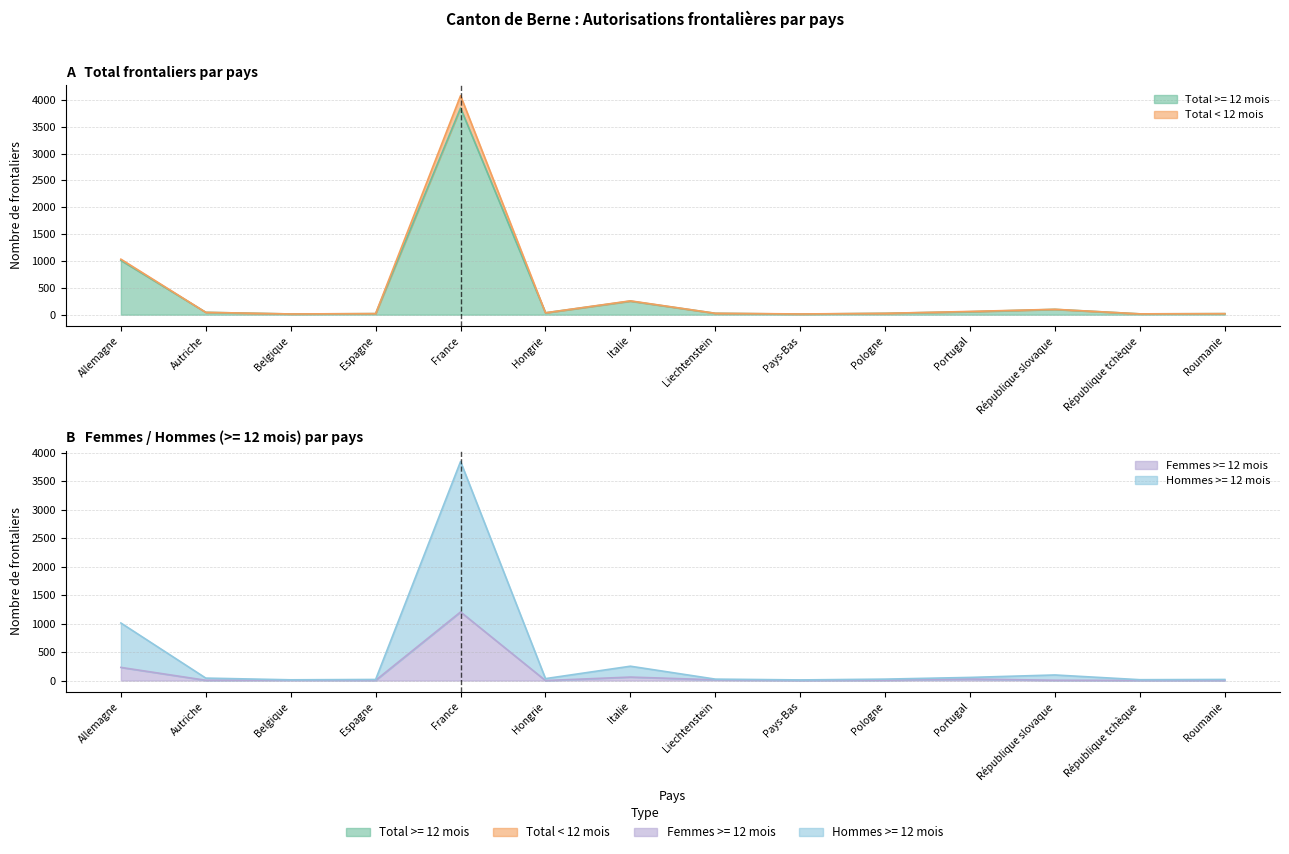

How many categories are shown in the chart?

14